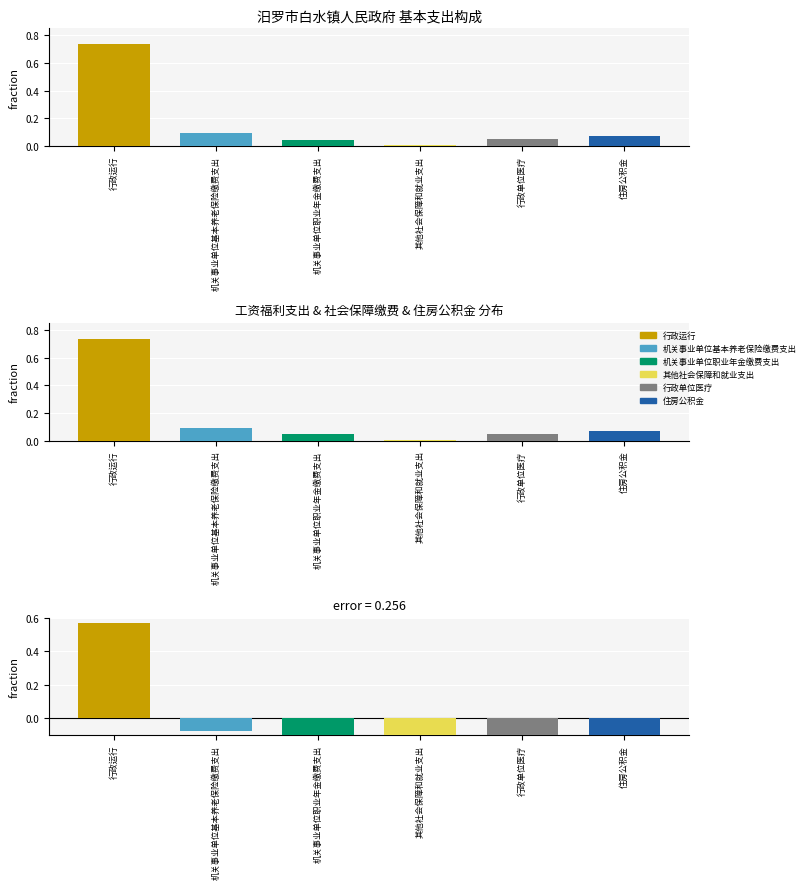

What is the change in value from 行政运行 to 住房公积金?

-0.7